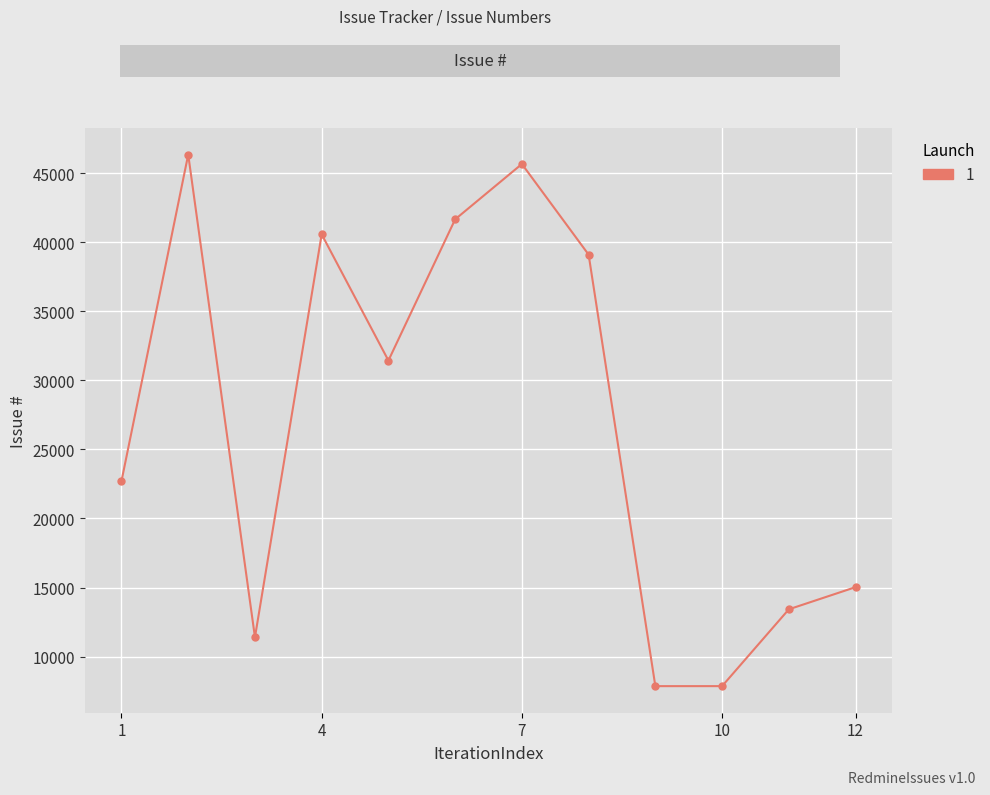

True or false: there are more than 2 points higher than both neighbors.

True